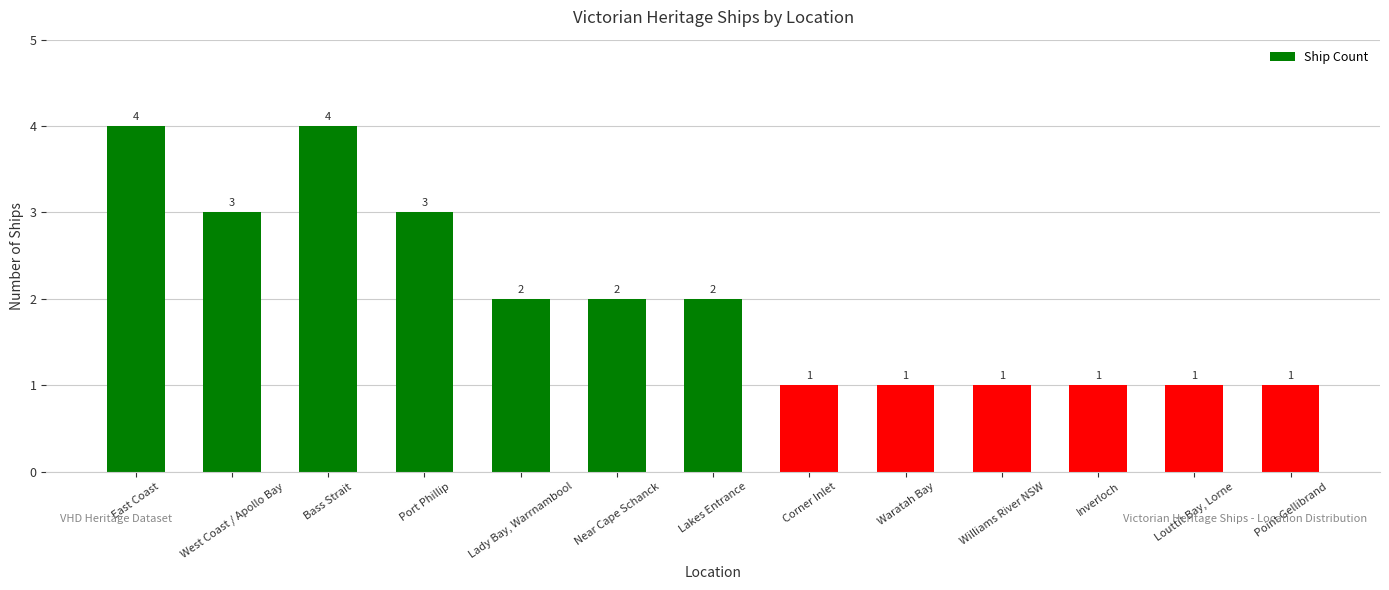

What is the change in value from Lakes Entrance to Waratah Bay?

-1